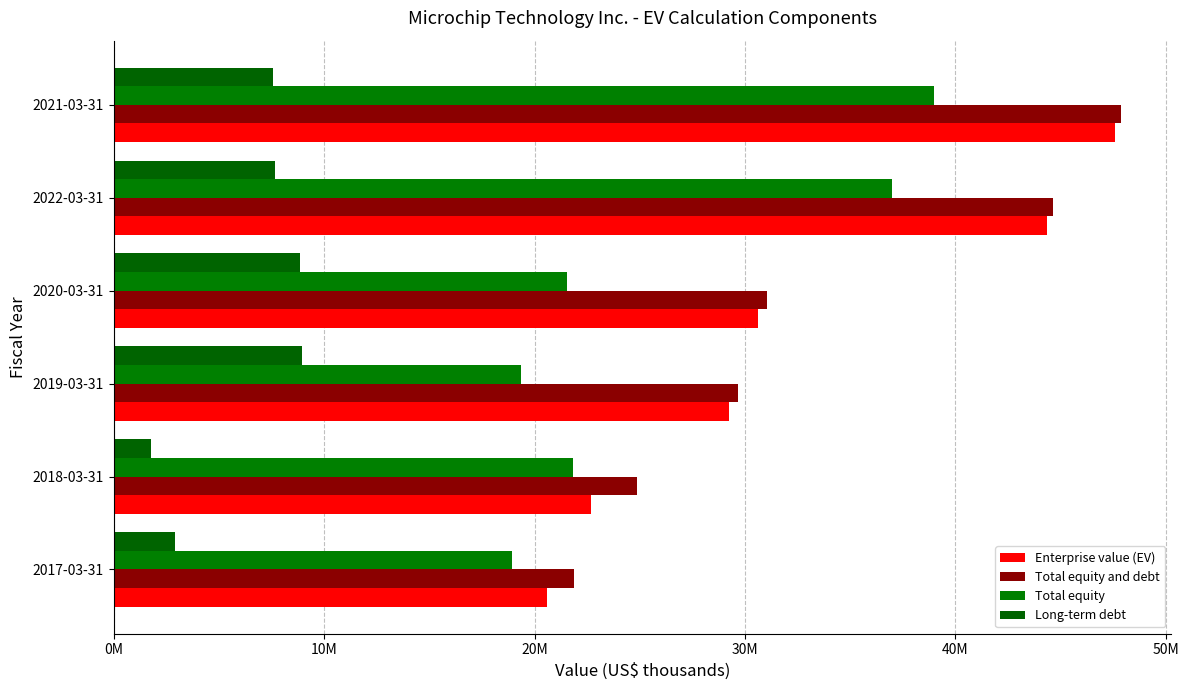

How many values in the Long-term debt series are below 7687400?

3